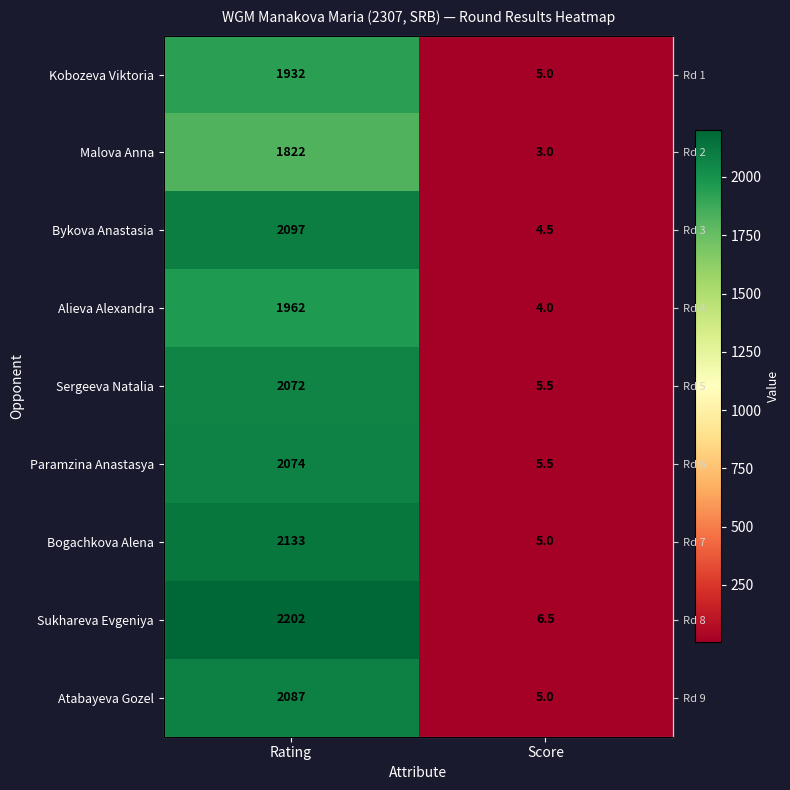

What is the approximate value of Alieva Alexandra at Rating?

1962.0